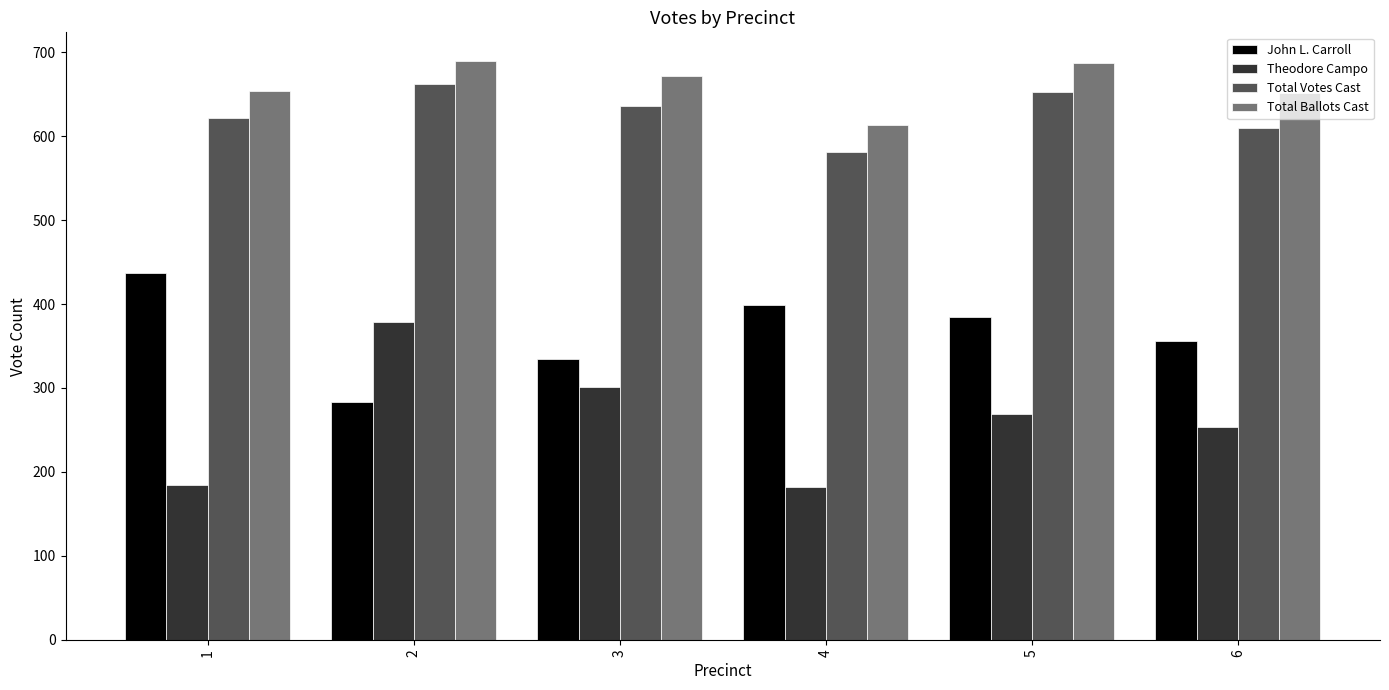

What is the total value across all series at 4?

1775